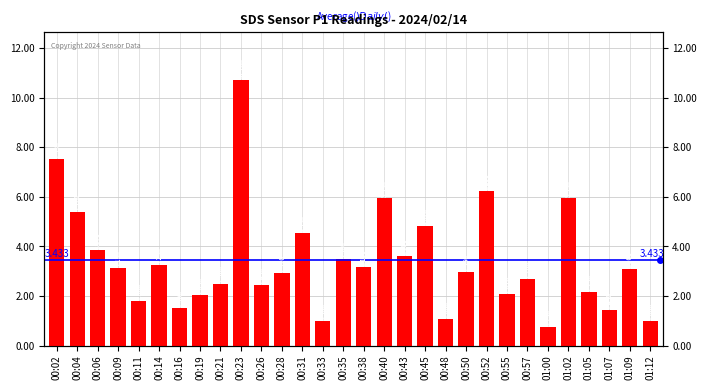

What is the difference between the second highest and second lowest values?

6.6